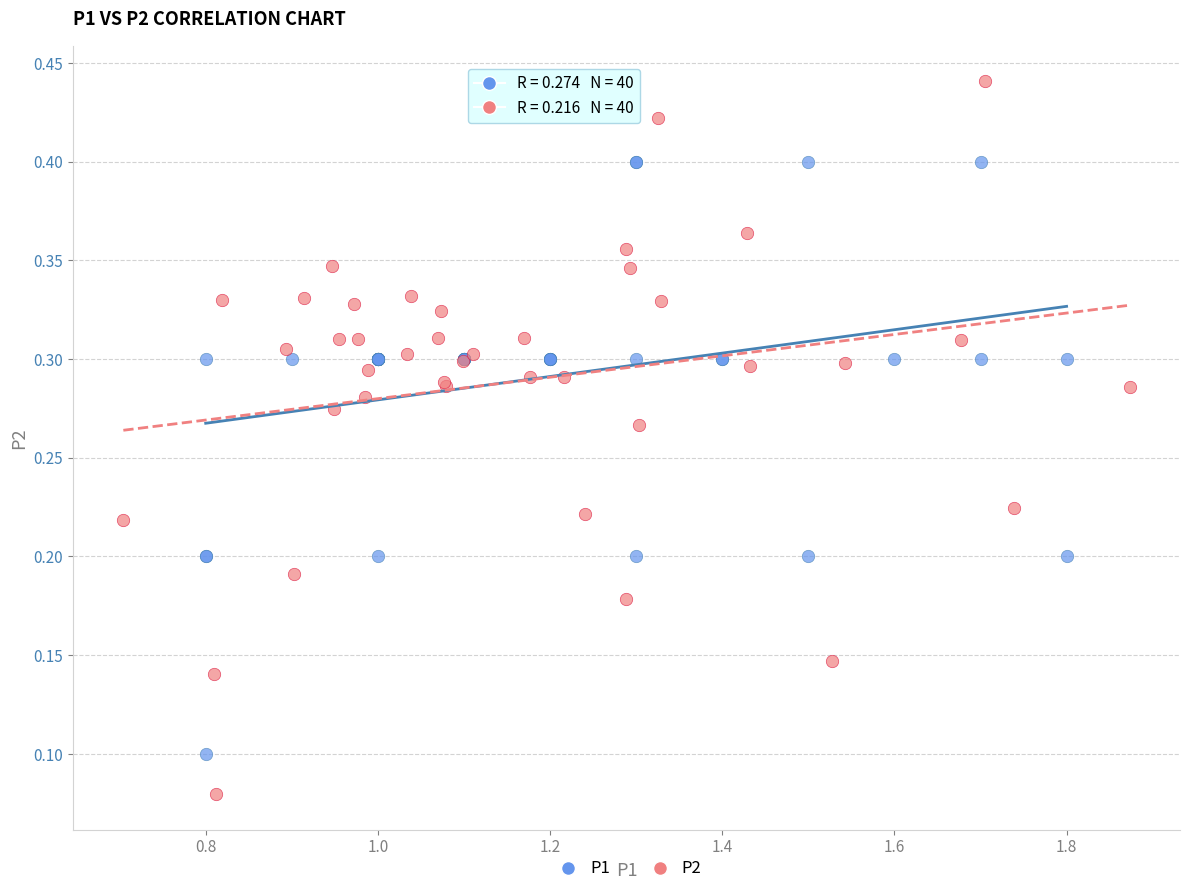

Which series reaches the maximum Y coordinate?

P2